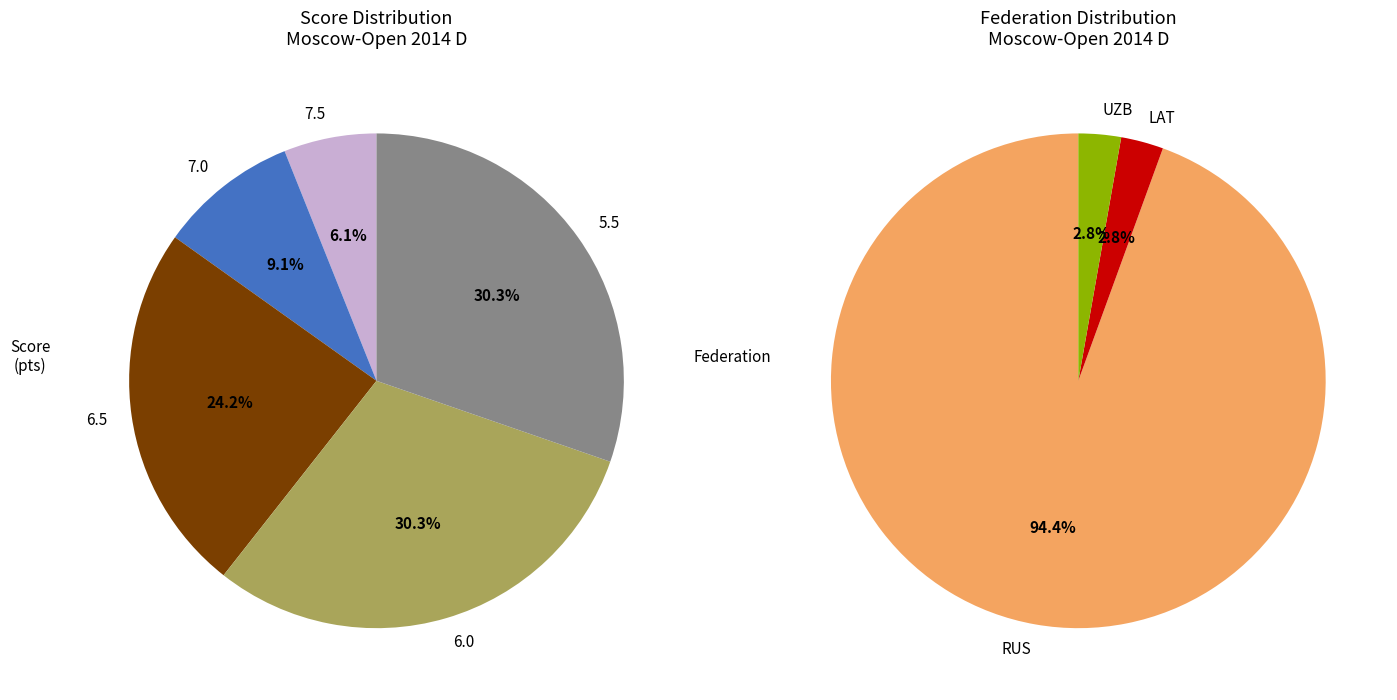

What percentage is the 6.0 slice, to the nearest percent?

30%